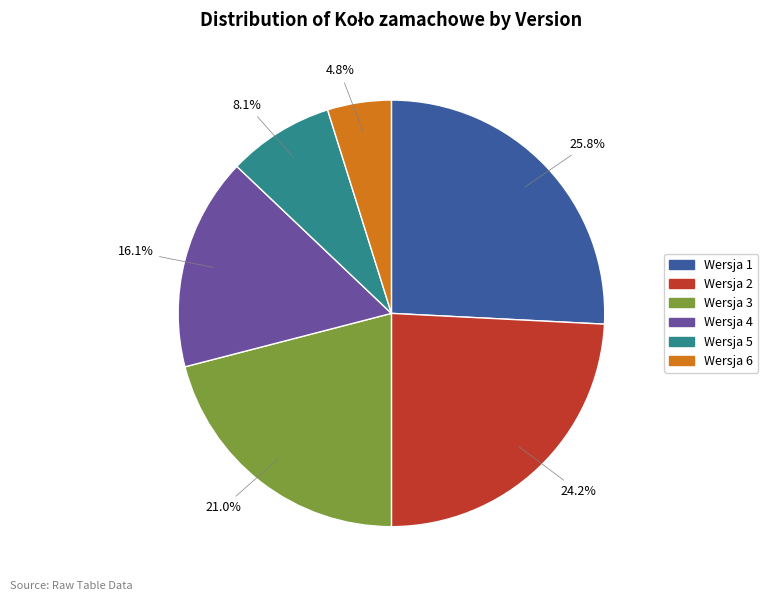

What percentage is the Wersja 5 slice, to the nearest percent?

8%